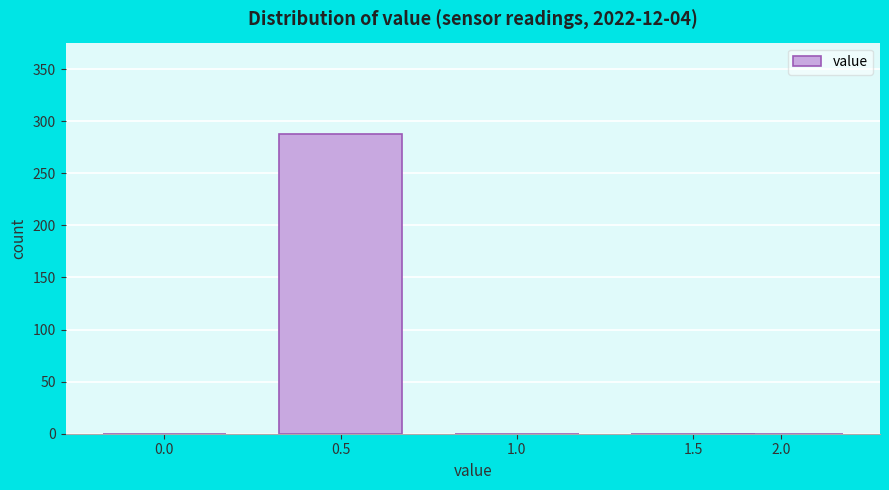

Reading left to right, transcribe all the data shown in this chart.

0.0=0	0.5=288	1.0=0	1.5=0	2.0=0